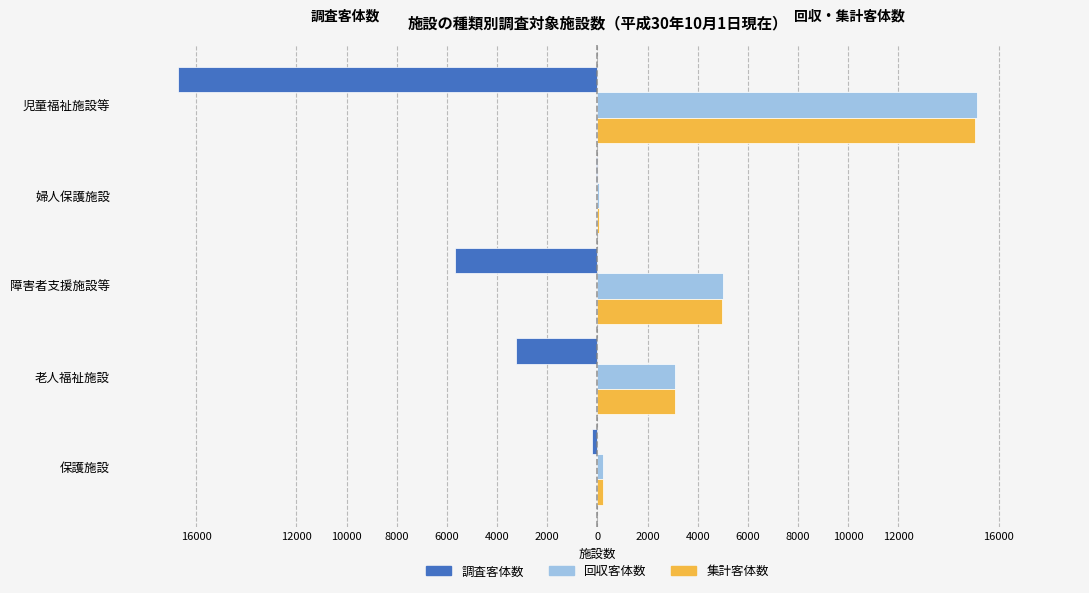

What are all the series names shown in the legend?

調査客体数, 回収客体数, 集計客体数